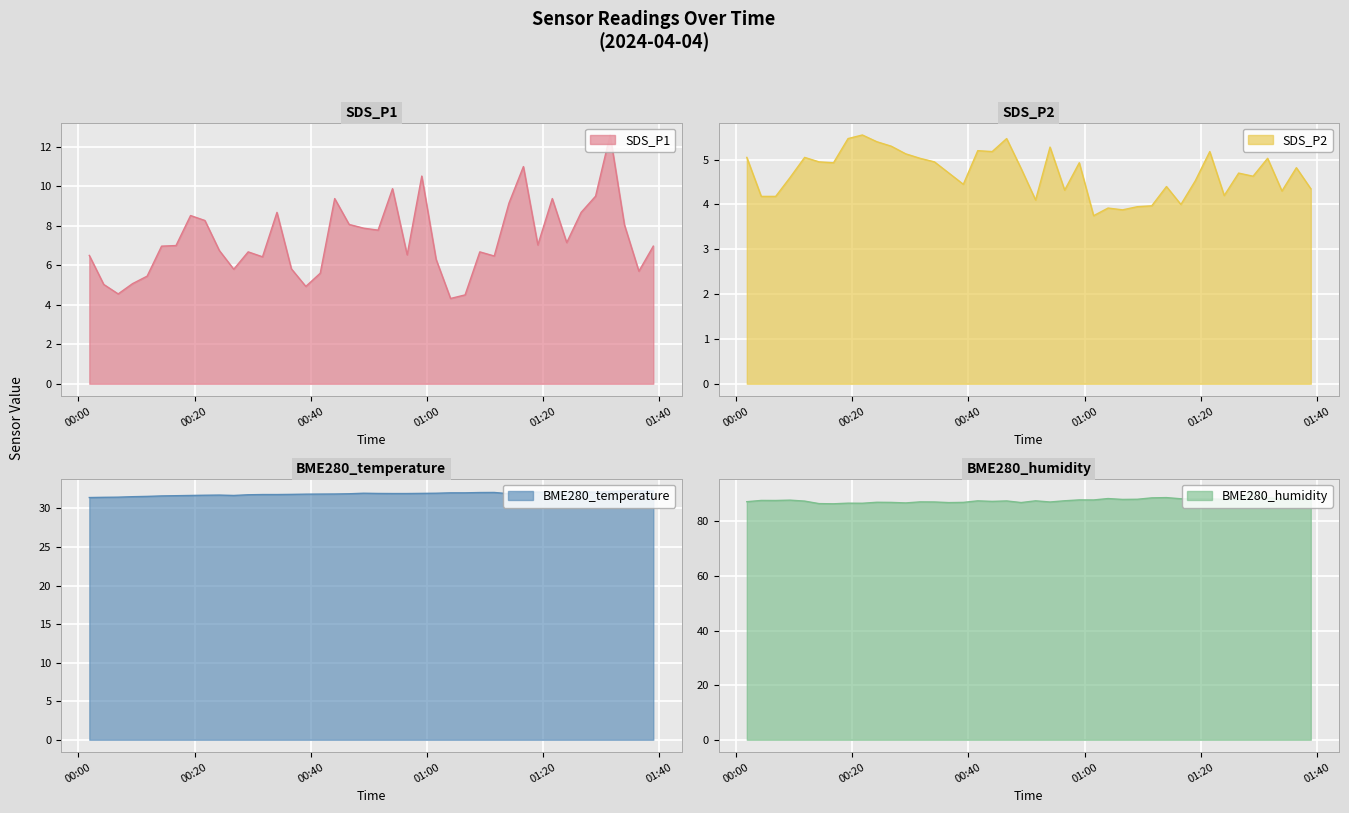

Does the chart display data point markers on the line(s)?

No